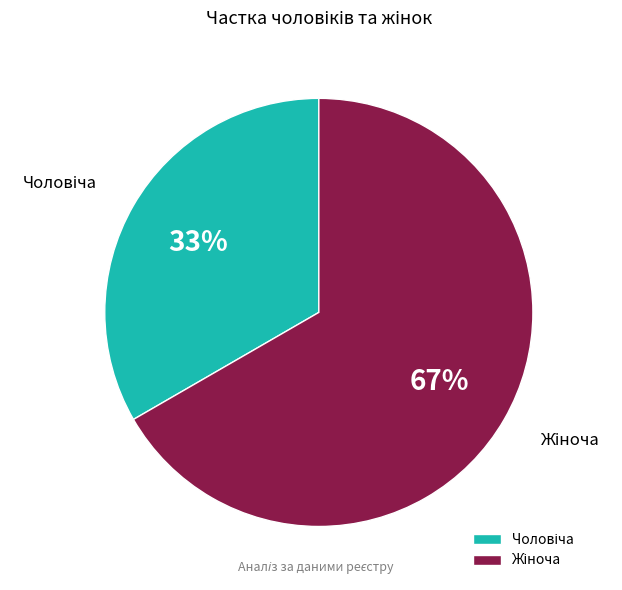

Is there a majority slice in this chart?

Yes